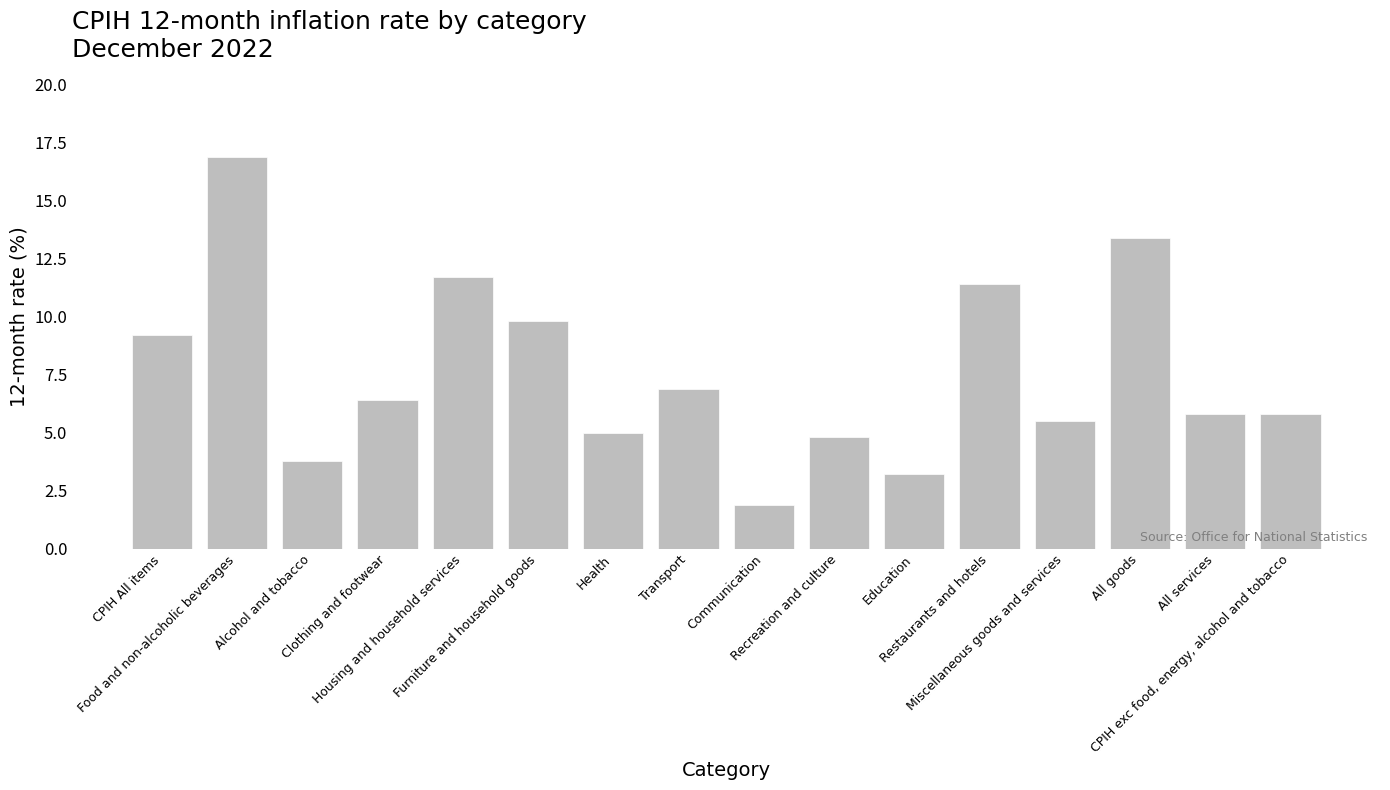

The value at Miscellaneous goods and services is 1.2. True or false?

False